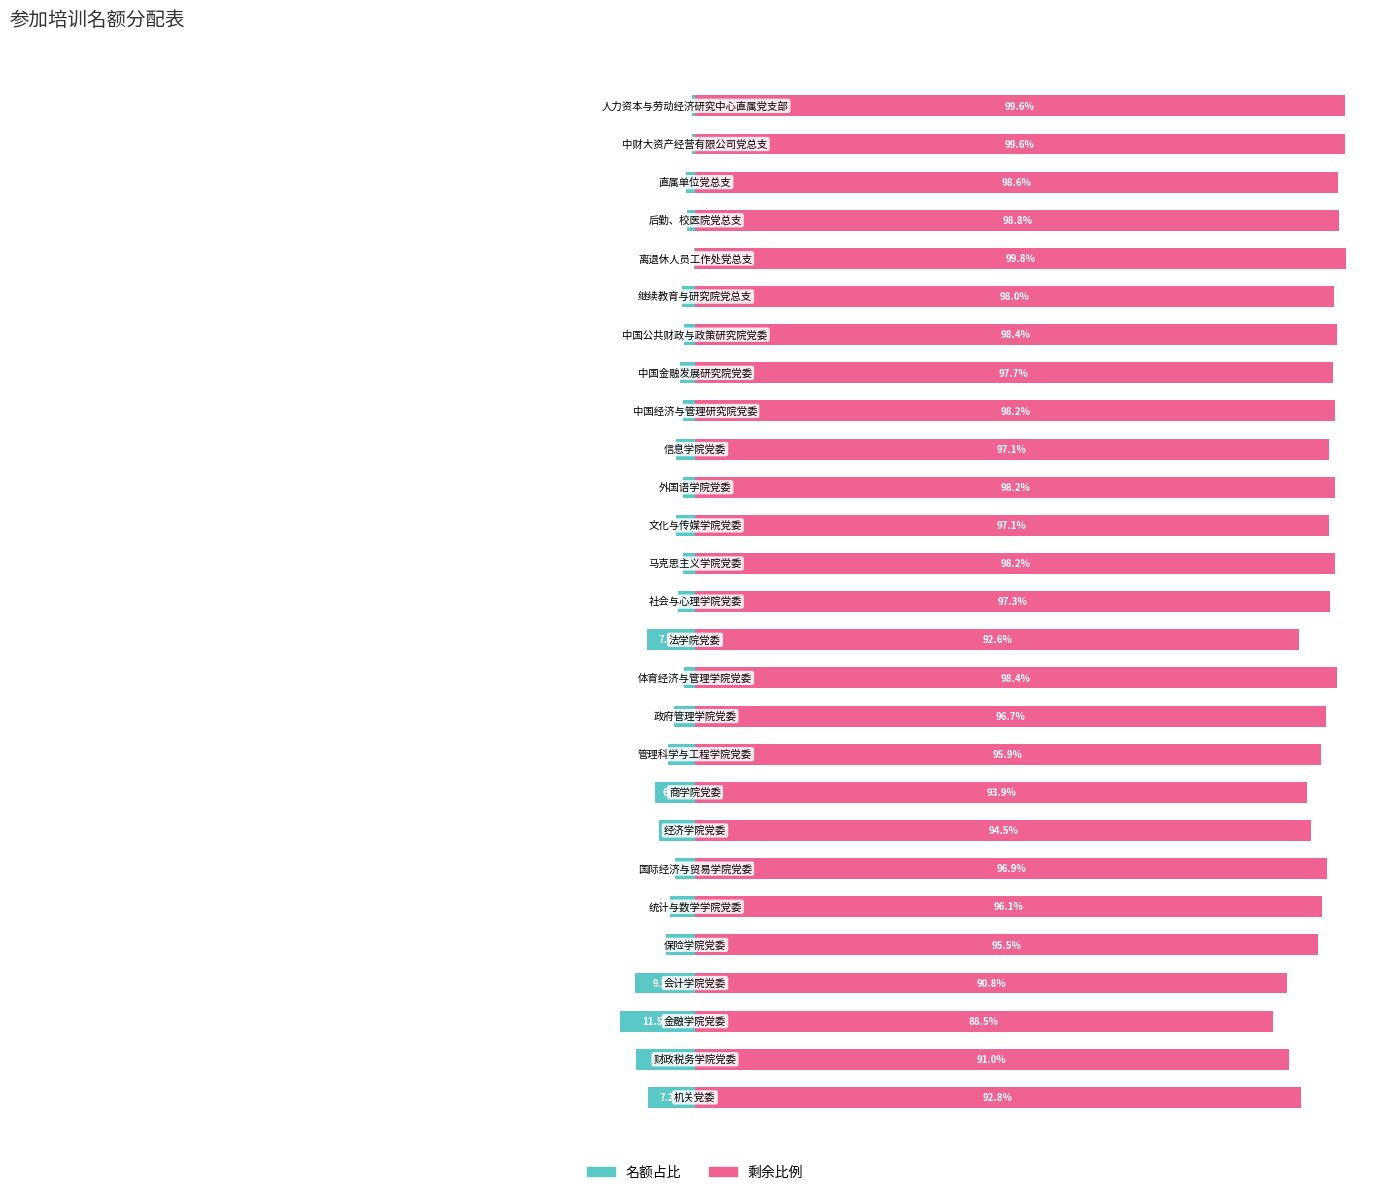

Which series changed the most between 4 and 24?

剩余比例